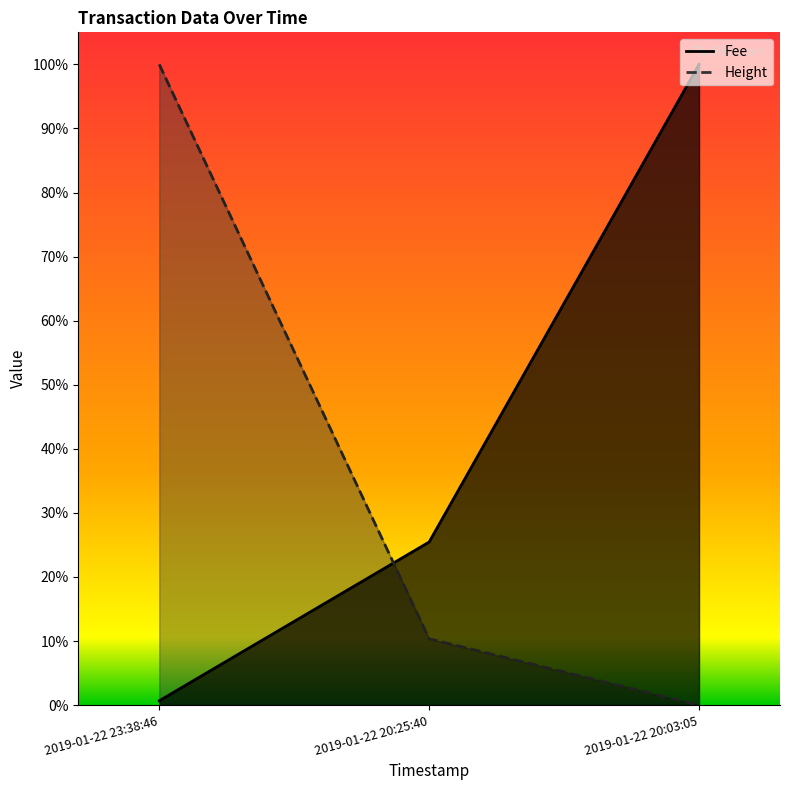

Rank the series by their maximum value, from lowest to highest.

Height, Fee